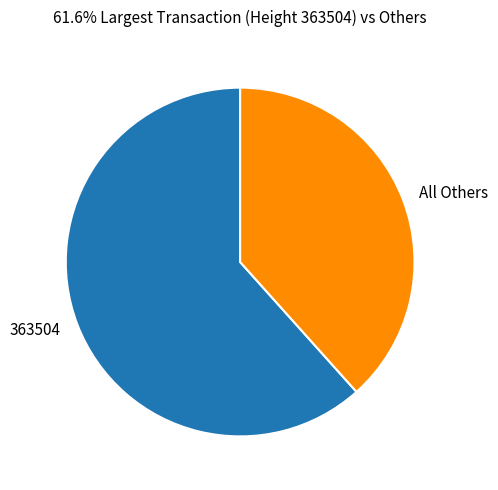

Is it true that All Others is 26% of the pie?

False